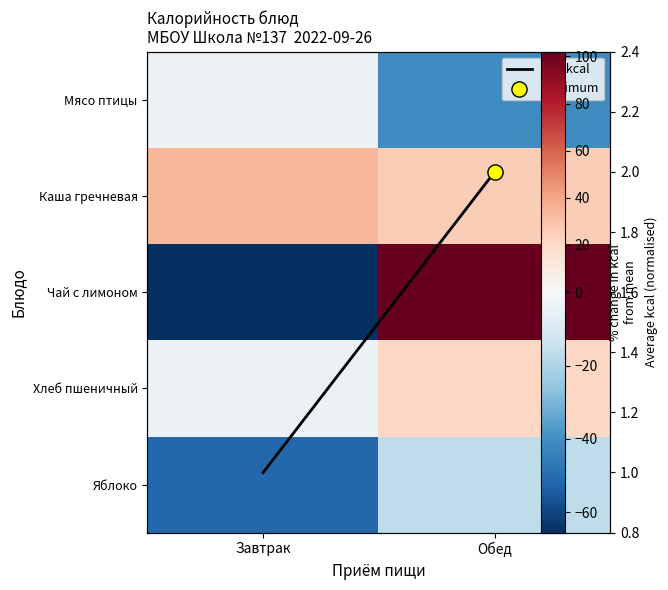

What is the sum of all Avg kcal values?

3.0